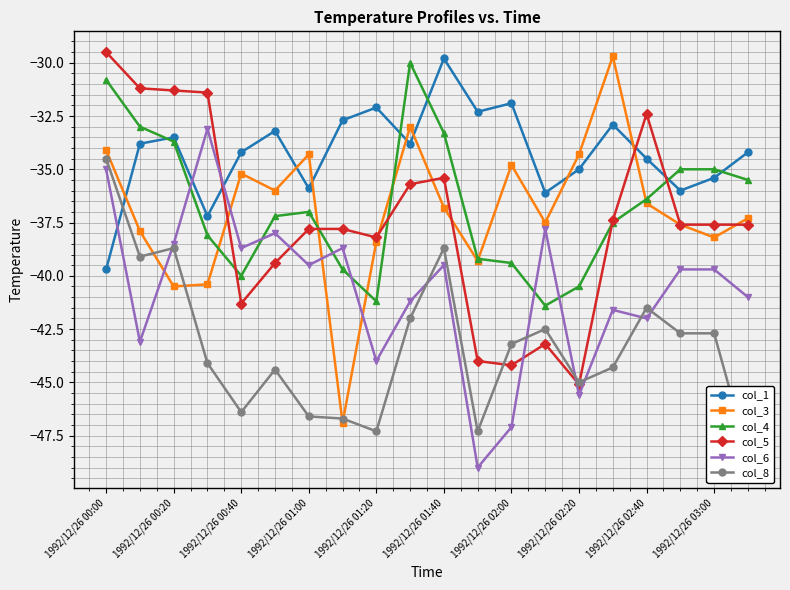

Is it true that col_5 equals -7.4 at 1992/12/26 03:00?

False